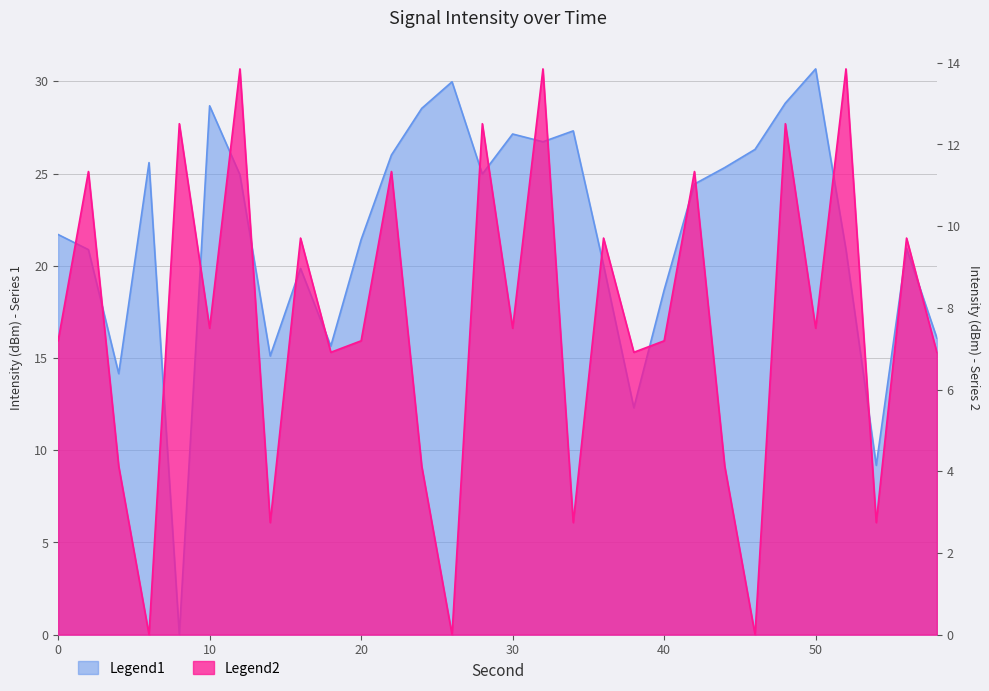

At which label is Legend2 closest to 6?

18